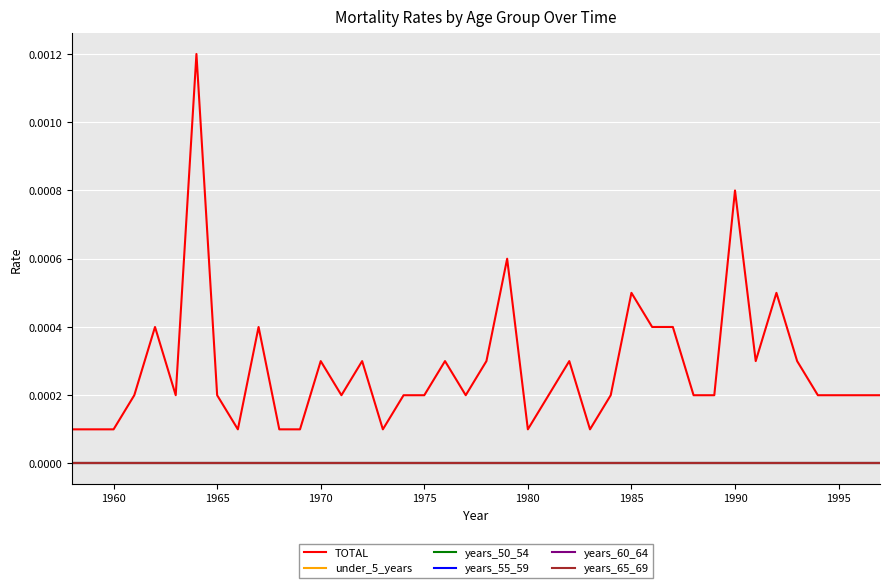

Does the chart display data point markers on the line(s)?

No